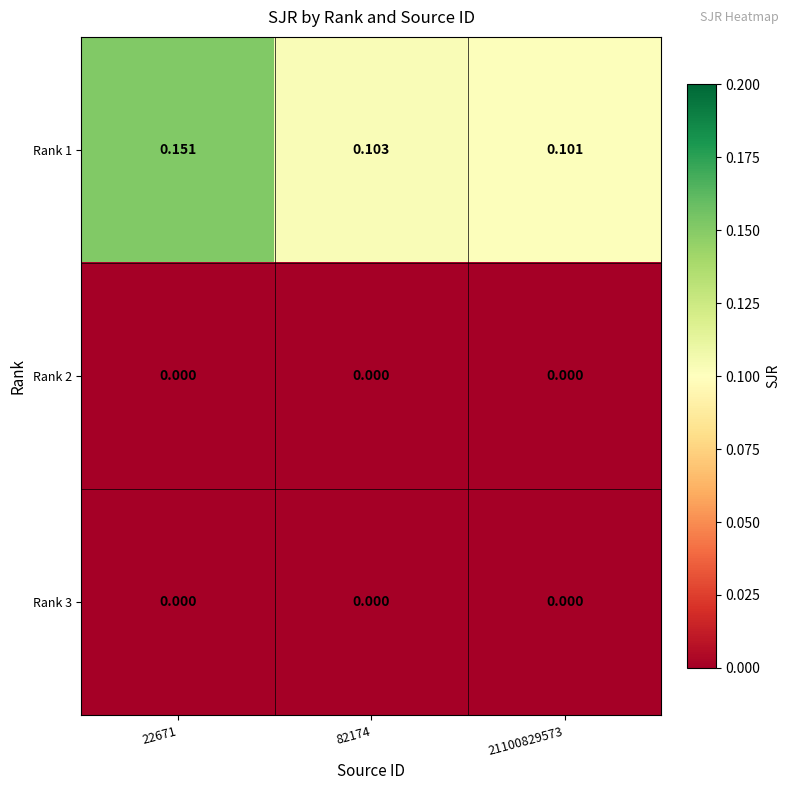

How many distinct data groups are displayed?

3